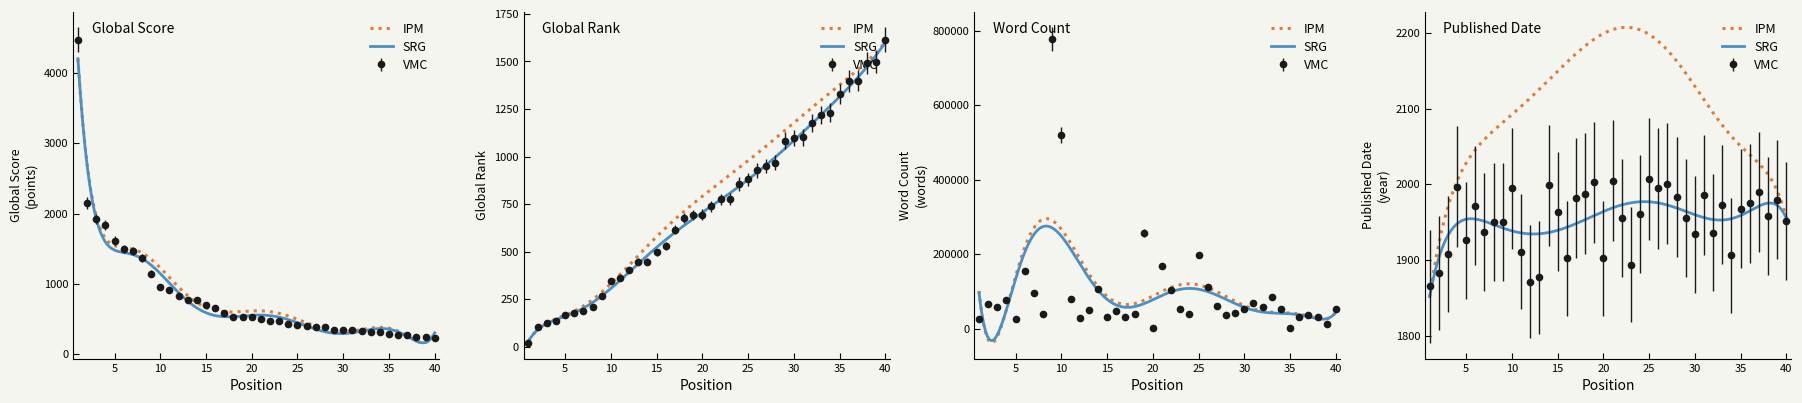

The Global Score series shows 4467 at 1. True or false?

True